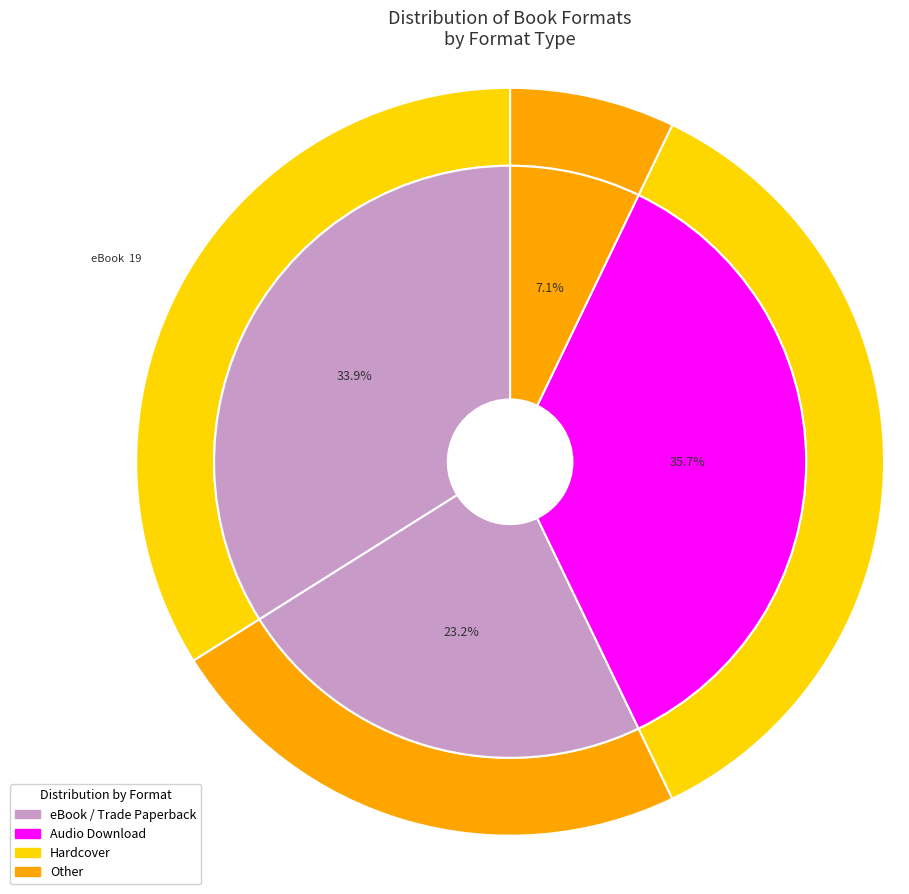

Between Audio Download and Trade Paperback, which is larger?

Trade Paperback